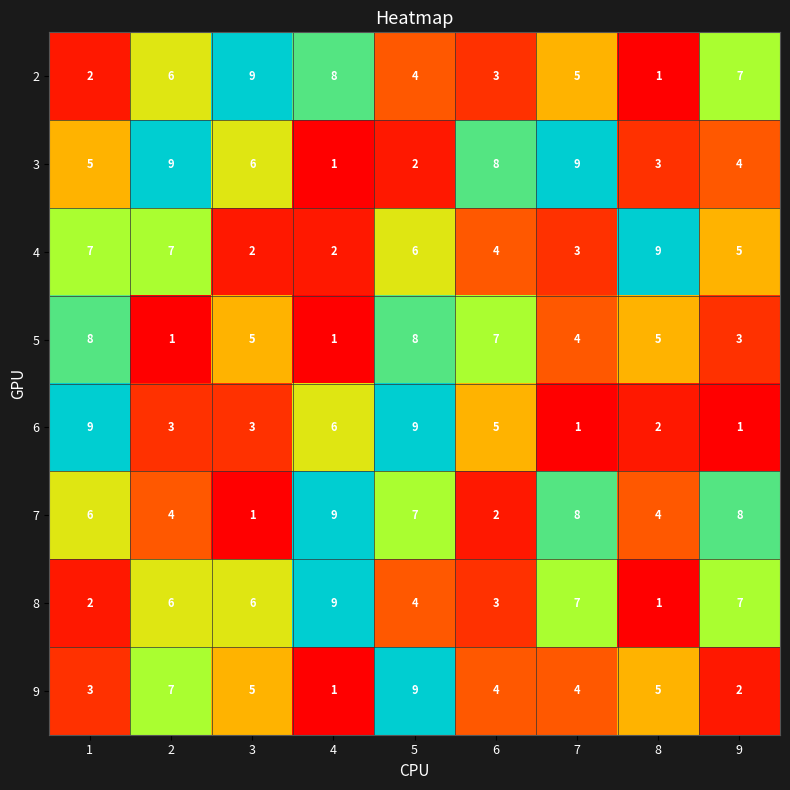

What is the difference between the highest and lowest values at 6?

6